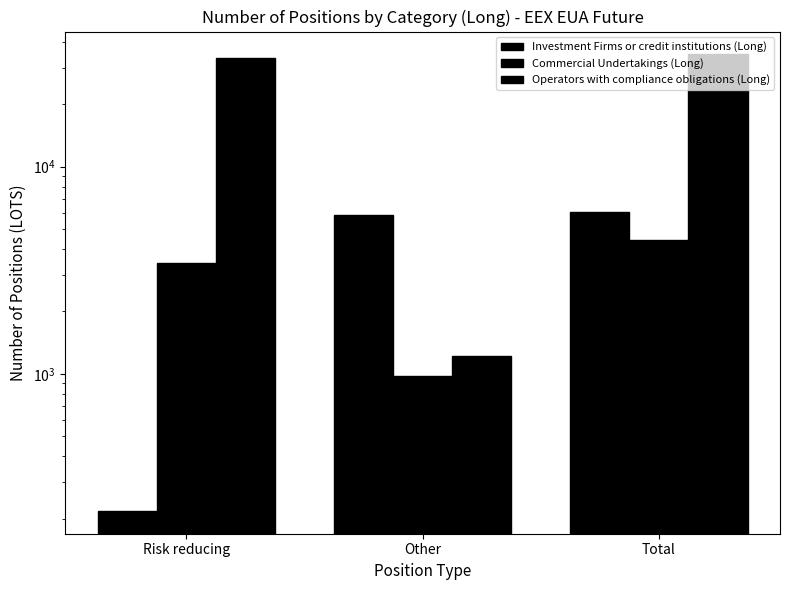

What is the highest value of the Operators with compliance obligations (Long) series?

34796